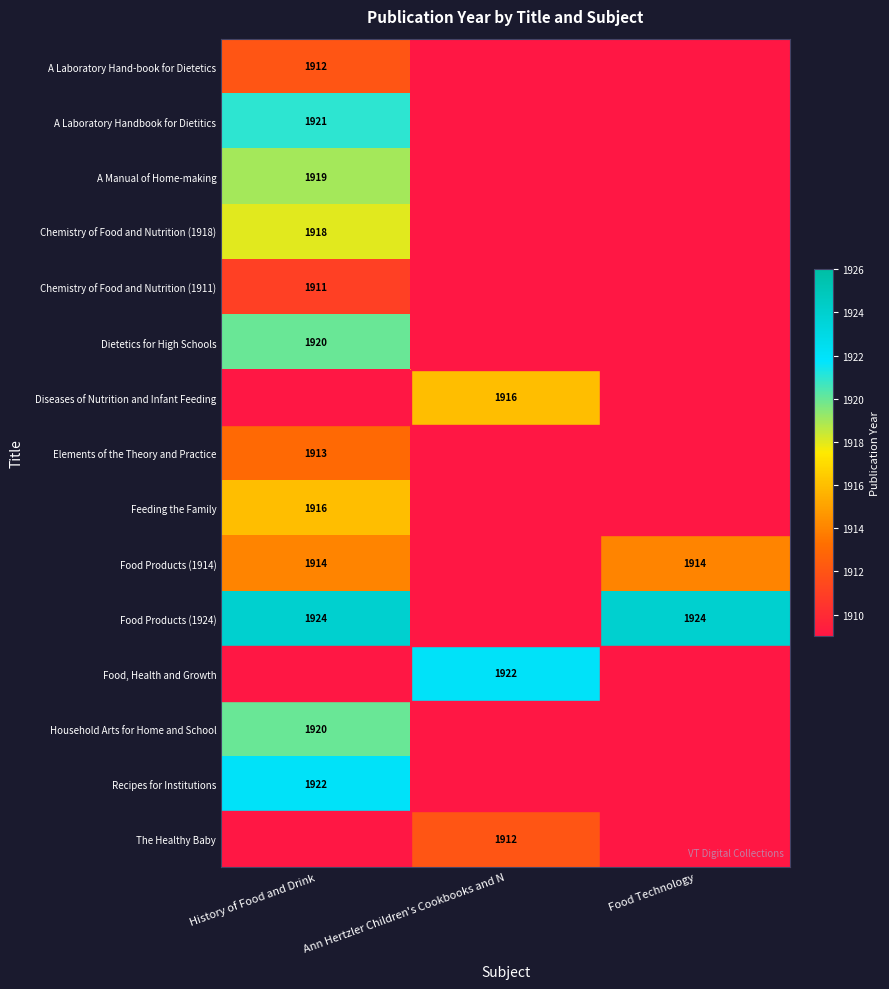

The Chemistry of Food and Nutrition (1911) series shows 536 at History of Food and Drink. True or false?

False